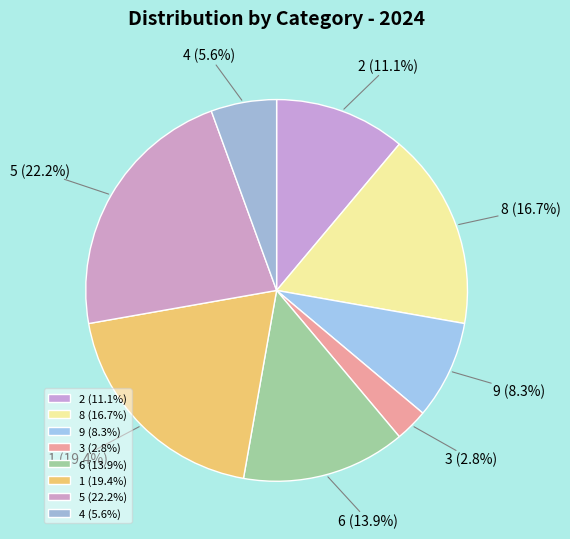

Approximately how many times larger is the value at 2 compared to 4?

2.0